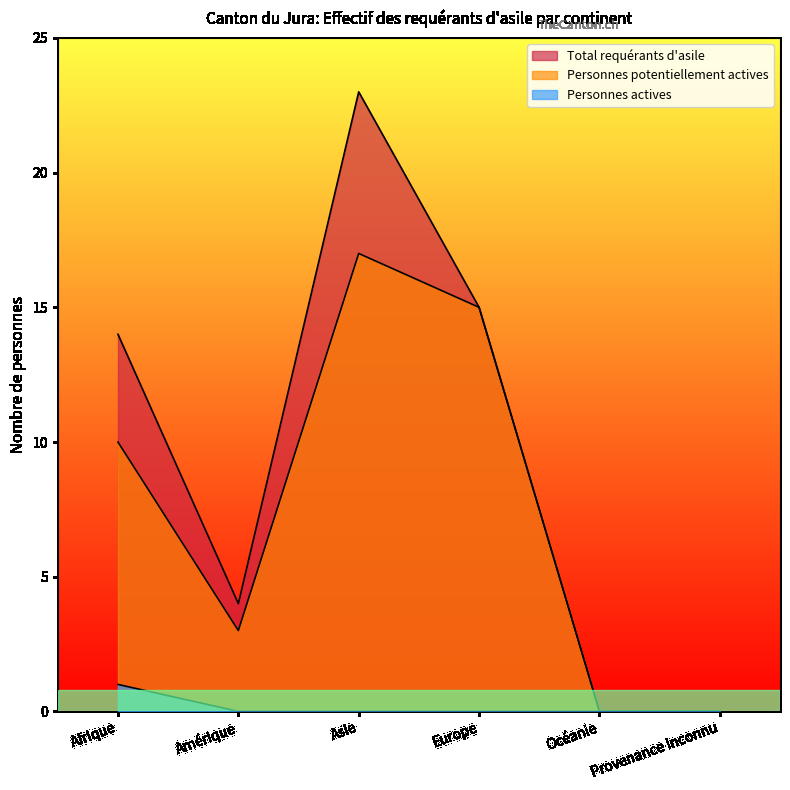

What is the highest value of the Personnes potentiellement actives series?

17